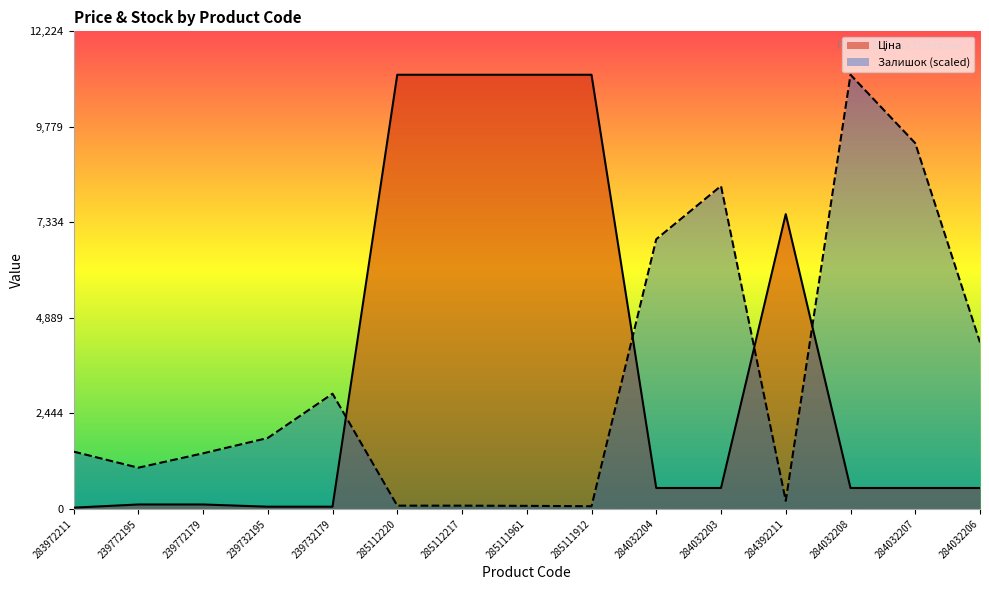

Which label corresponds to the smallest value in the chart?

283972211